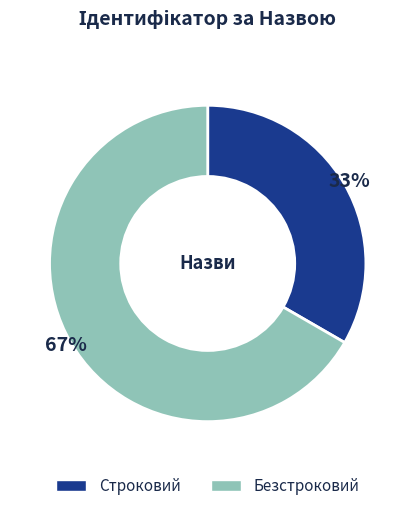

To the nearest percent, what is the average slice percentage?

50%